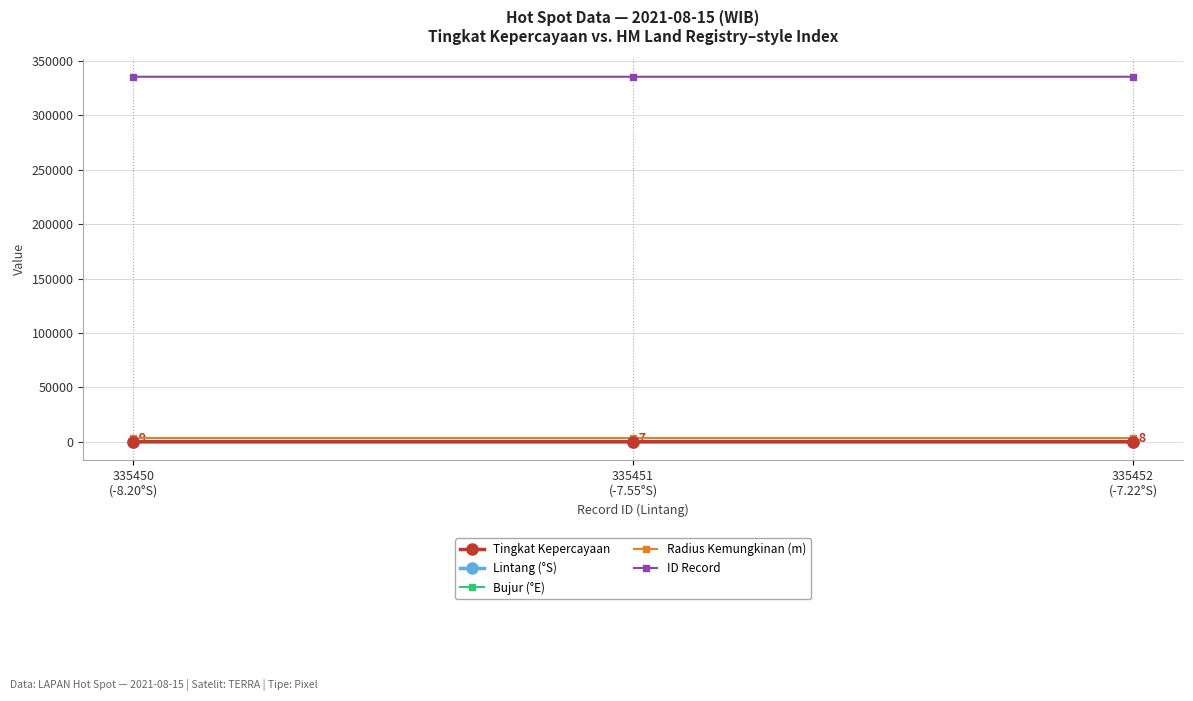

At how many categories does at least one series exceed 280895?

3